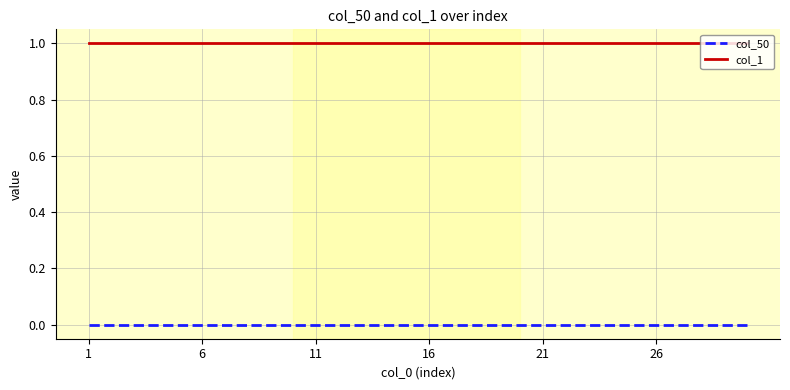

True or false: col_50 and col_1 intersect in this chart.

False